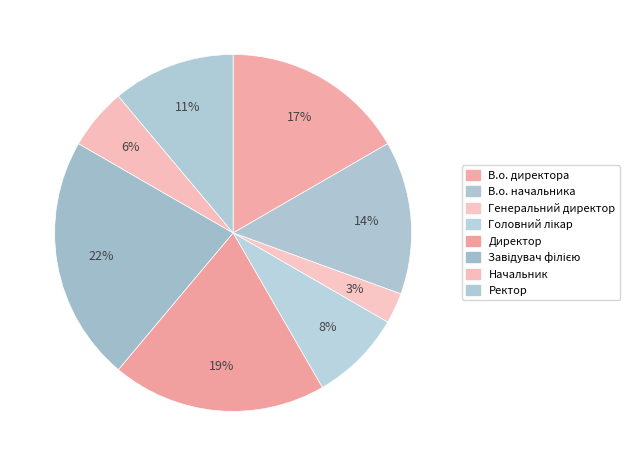

What percentage is the Начальник slice, to the nearest percent?

6%